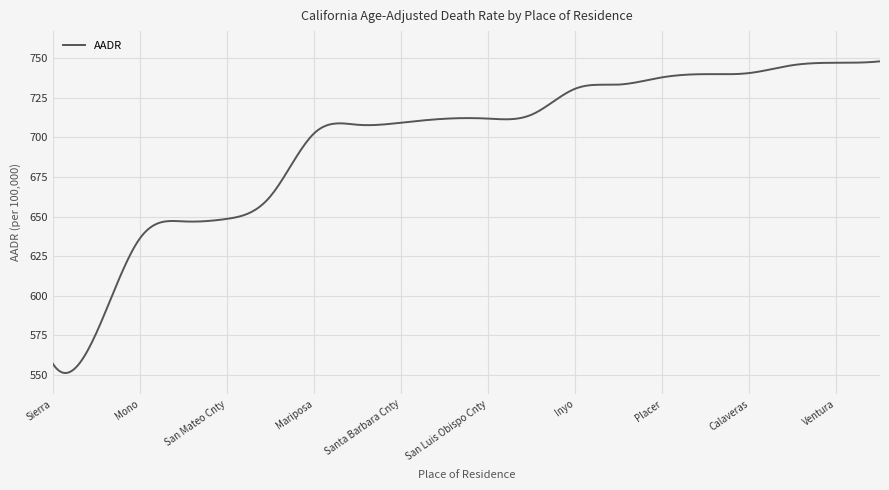

What is the difference between the maximum and minimum values?

197.1